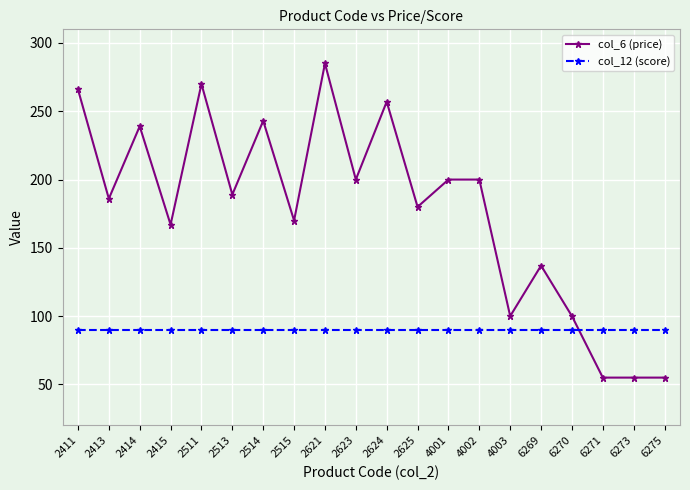

True or false: col_6 (price) has more than 1 points higher than both neighbors.

True